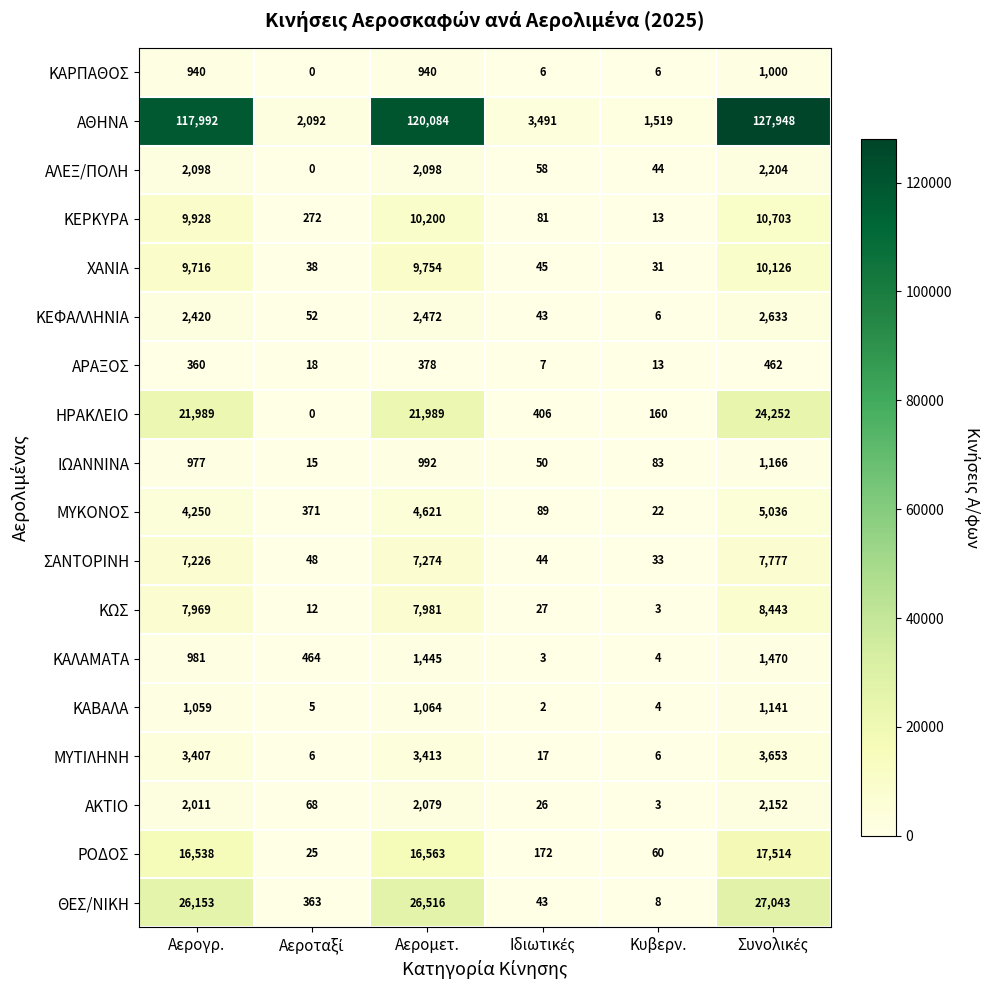

Rank the series by their maximum value, from highest to lowest.

ΑΘΗΝΑ, ΘΕΣ/ΝΙΚΗ, ΗΡΑΚΛΕΙΟ, ΡΟΔΟΣ, ΚΕΡΚΥΡΑ, ΧΑΝΙΑ, ΚΩΣ, ΣΑΝΤΟΡΙΝΗ, ΜΥΚΟΝΟΣ, ΜΥΤΙΛΗΝΗ, ΚΕΦΑΛΛΗΝΙΑ, ΑΛΕΞ/ΠΟΛΗ, ΑΚΤΙΟ, ΚΑΛΑΜΑΤΑ, ΙΩΑΝΝΙΝΑ, ΚΑΒΑΛΑ, ΚΑΡΠΑΘΟΣ, ΑΡΑΞΟΣ